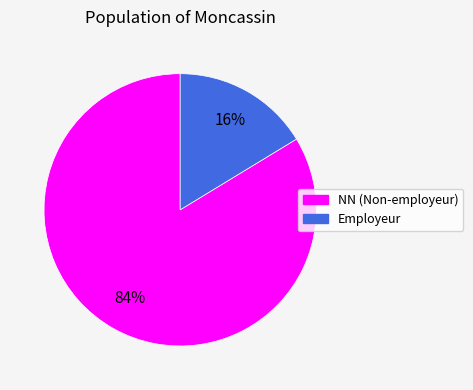

To the nearest percent, what is the average slice percentage?

50%